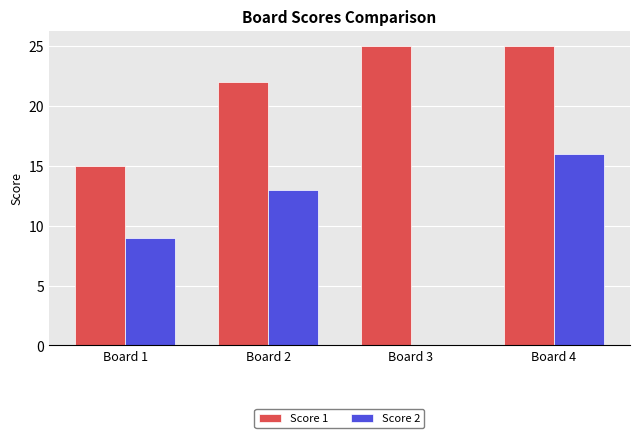

Which series changed the most between Board 3 and Board 4?

Score 2